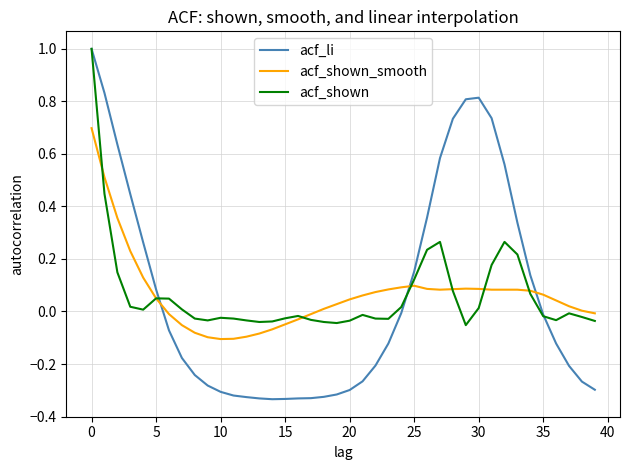

Which series has the largest range (max minus min)?

acf_li